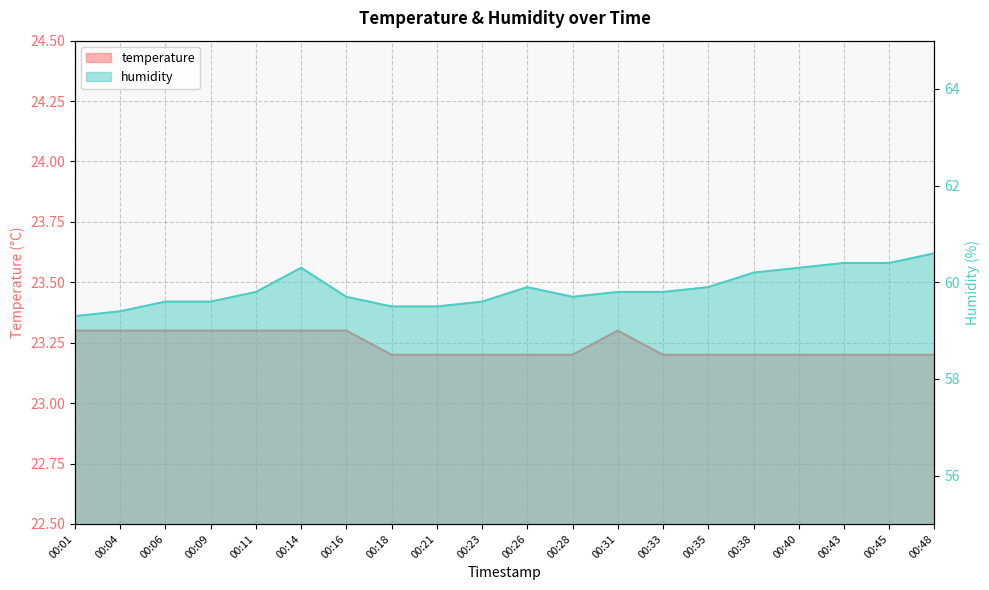

What is the difference between the highest and lowest values at 00:23?

36.4